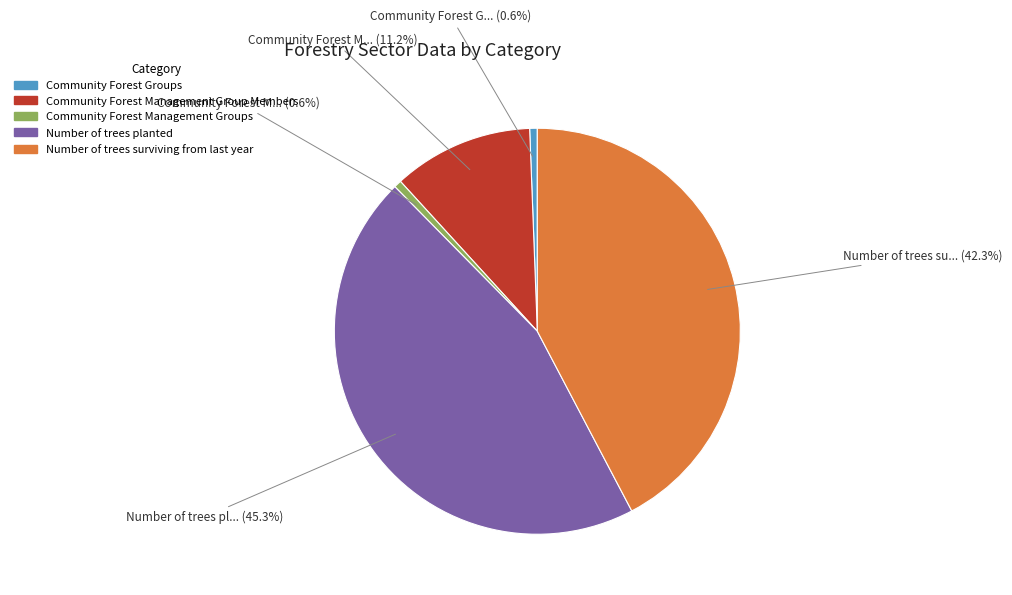

Count the number of slices in the pie.

5